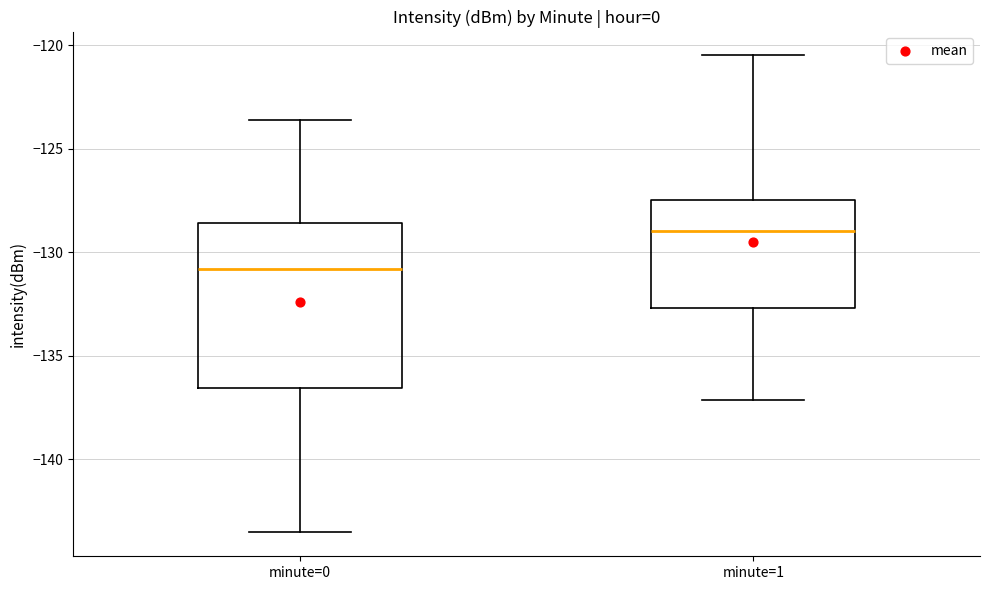

Reading left to right, transcribe this box plot: for each box, give where its median line is, the range the box spans, and where its two whiskers end, as read against the y-axis. The values are not printed on the chart, so give them approximately, as read against the axis.

minute=0: median -131.0, box -136.5 to -128.5, whiskers -143.5 to -123.5
minute=1: median -129.0, box -132.5 to -127.5, whiskers -137.0 to -120.5